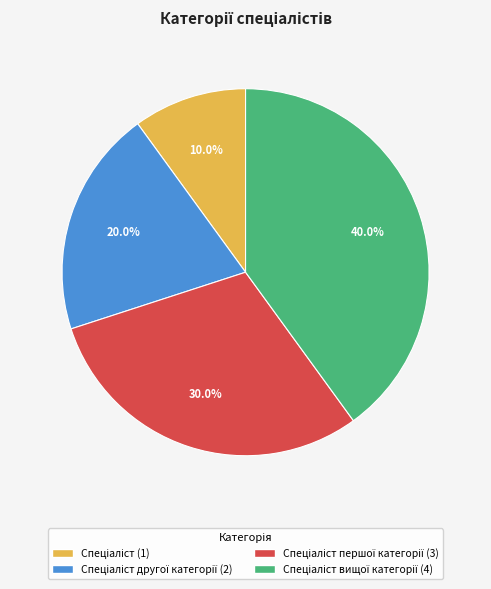

Is there any slice that represents more than half of the pie?

No